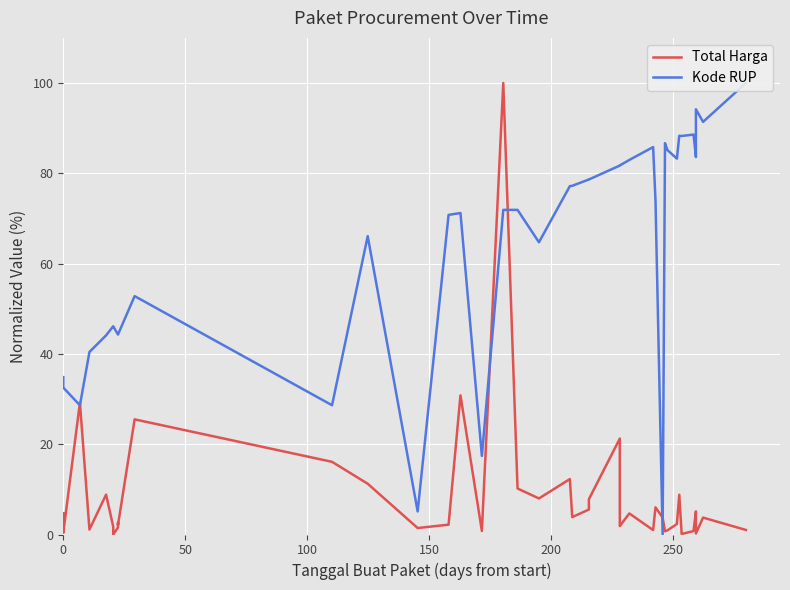

Rank the series by their maximum value, from lowest to highest.

Total Harga, Kode RUP